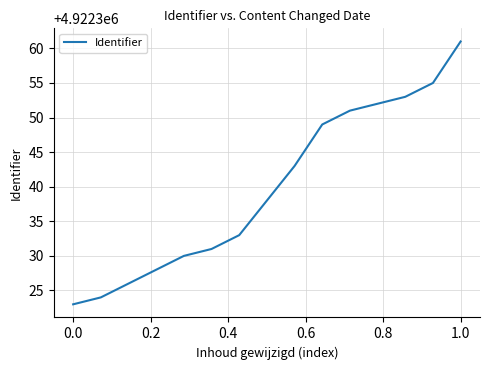

What is the difference between the maximum and minimum values?

38